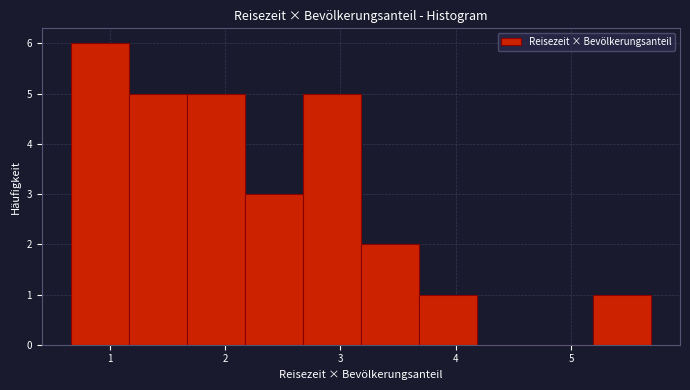

Which range on the x-axis has the tallest bar?

0.7 to 1.2